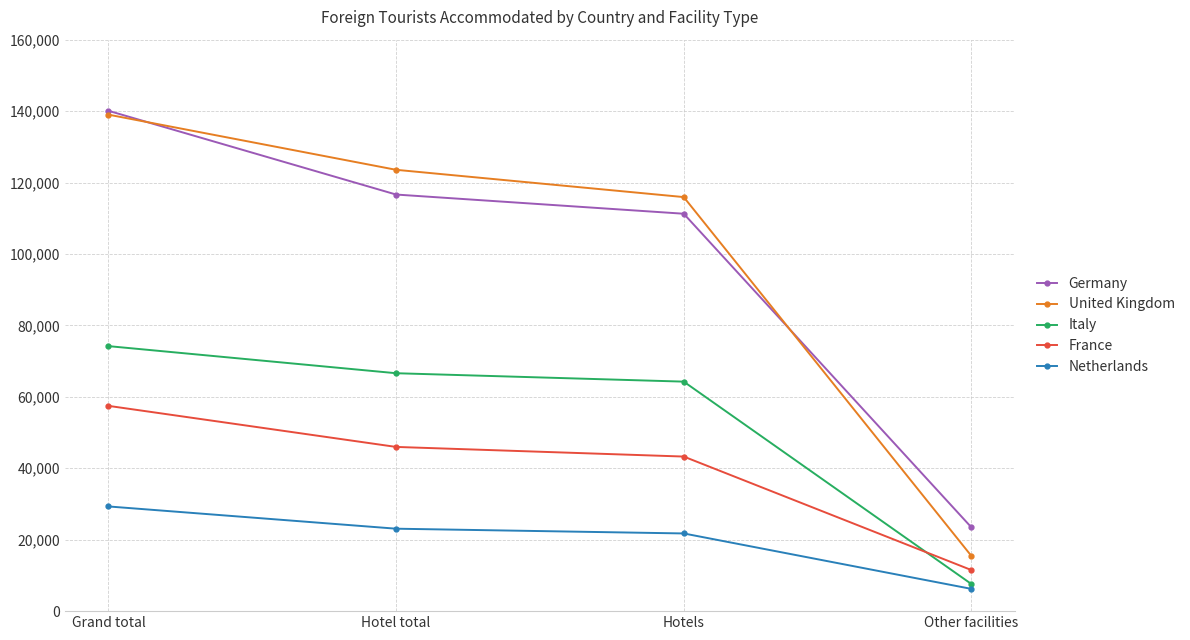

What is the minimum value shown in the chart?

6230